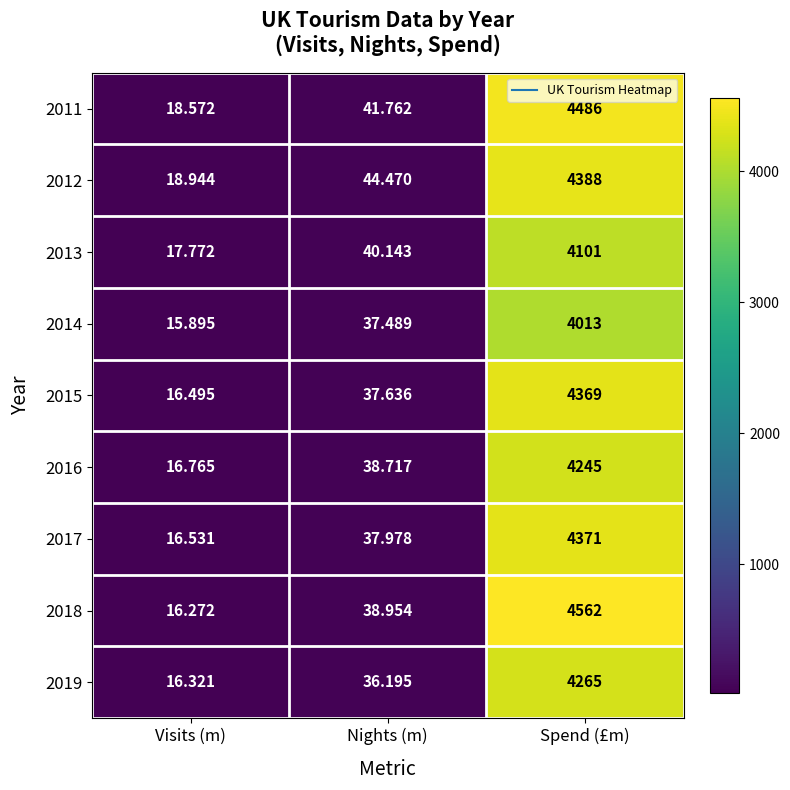

What is the smallest value displayed?

15.9